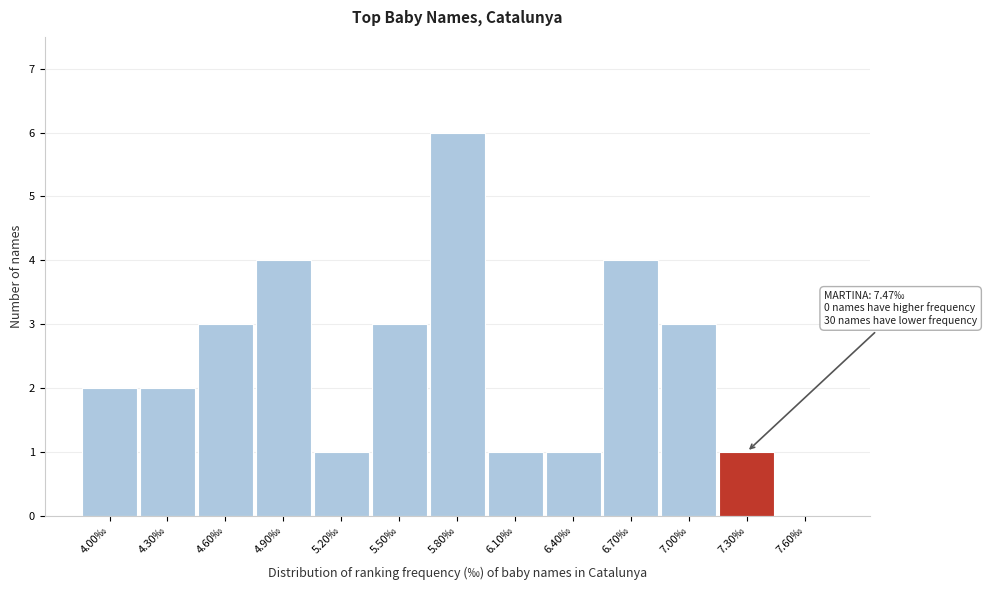

Reading left to right, extract all data points from this chart.

4.00‰=2	4.30‰=2	4.60‰=3	4.90‰=4	5.20‰=1	5.50‰=3	5.80‰=6	6.10‰=1	6.40‰=1	6.70‰=4	7.00‰=3	7.30‰=1	7.60‰=0